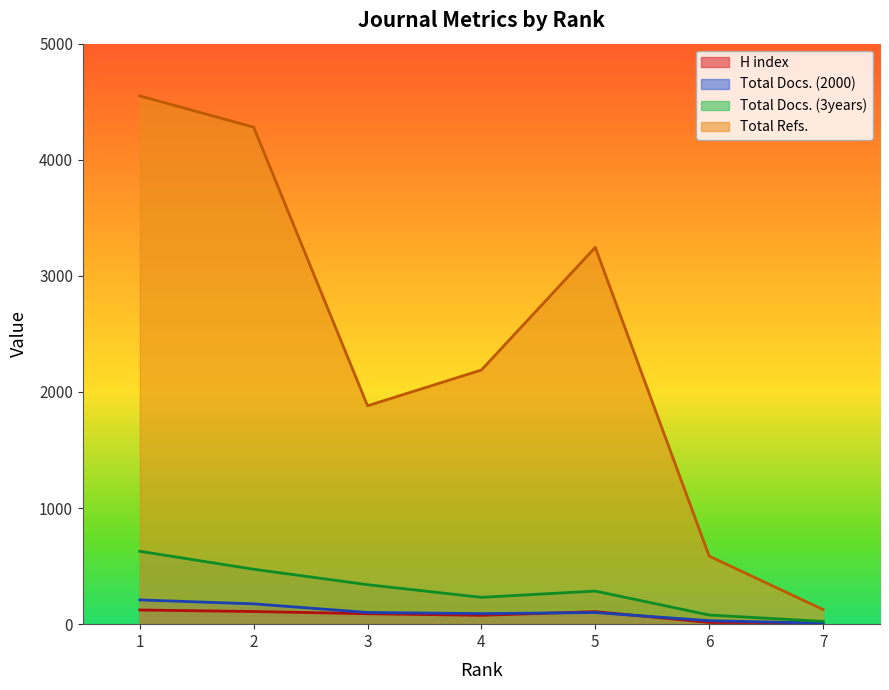

How many data points in Total Docs. (2000) are less than 100?

3